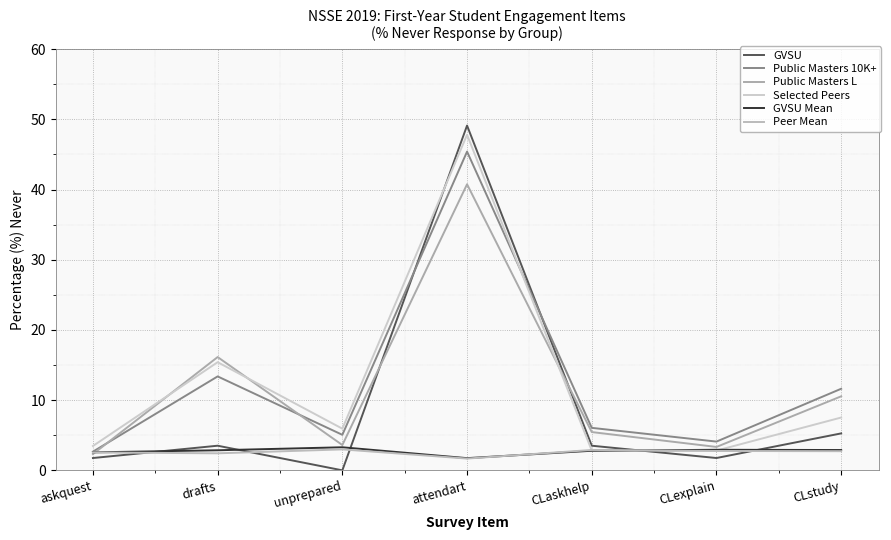

How many lines are shown in the chart?

6